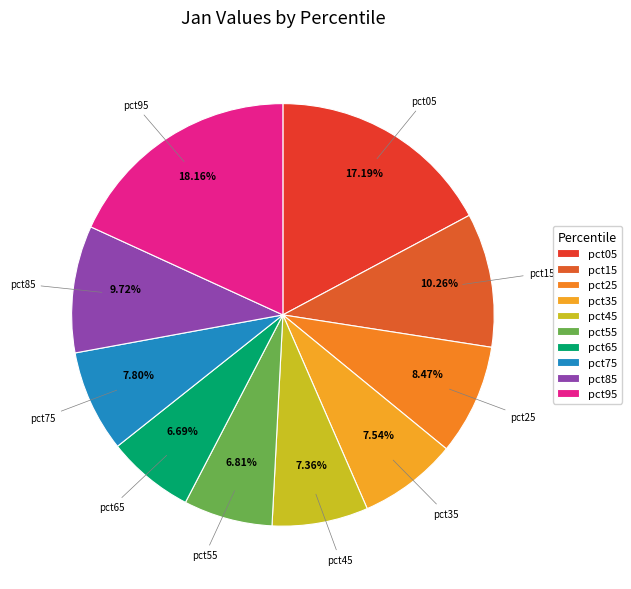

Does pct75 represent more than half of the total?

No